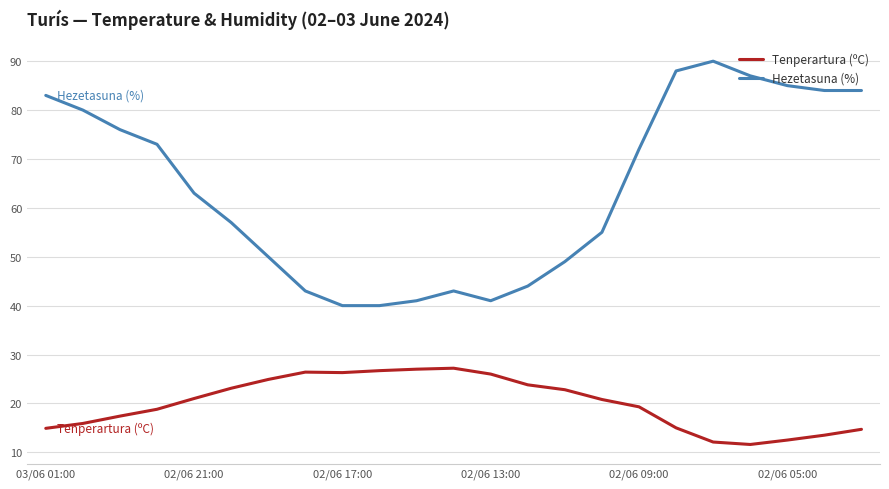

Which series has the largest range (max minus min)?

Hezetasuna (%)